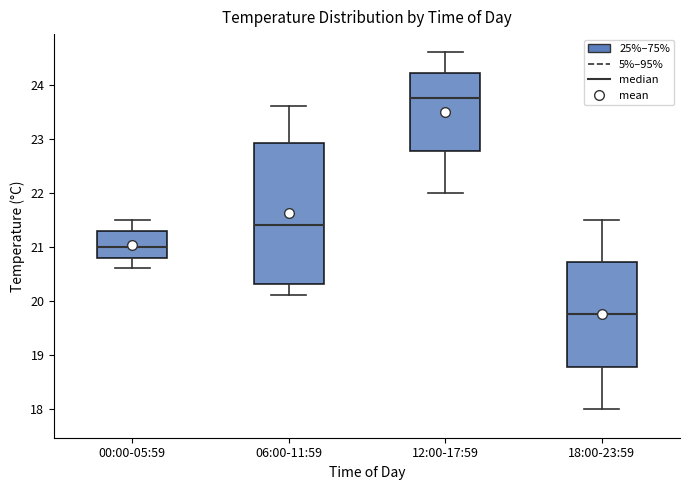

Reading left to right, transcribe this box plot: for each box, give where its median line is, the range the box spans, and where its two whiskers end, as read against the y-axis. The values are not printed on the chart, so give them approximately, as read against the axis.

00:00-05:59: median 21.0, box 20.8 to 21.3, whiskers 20.6 to 21.5
06:00-11:59: median 21.4, box 20.3 to 22.9, whiskers 20.1 to 23.6
12:00-17:59: median 23.8, box 22.8 to 24.2, whiskers 22.0 to 24.6
18:00-23:59: median 19.8, box 18.8 to 20.7, whiskers 18.0 to 21.5